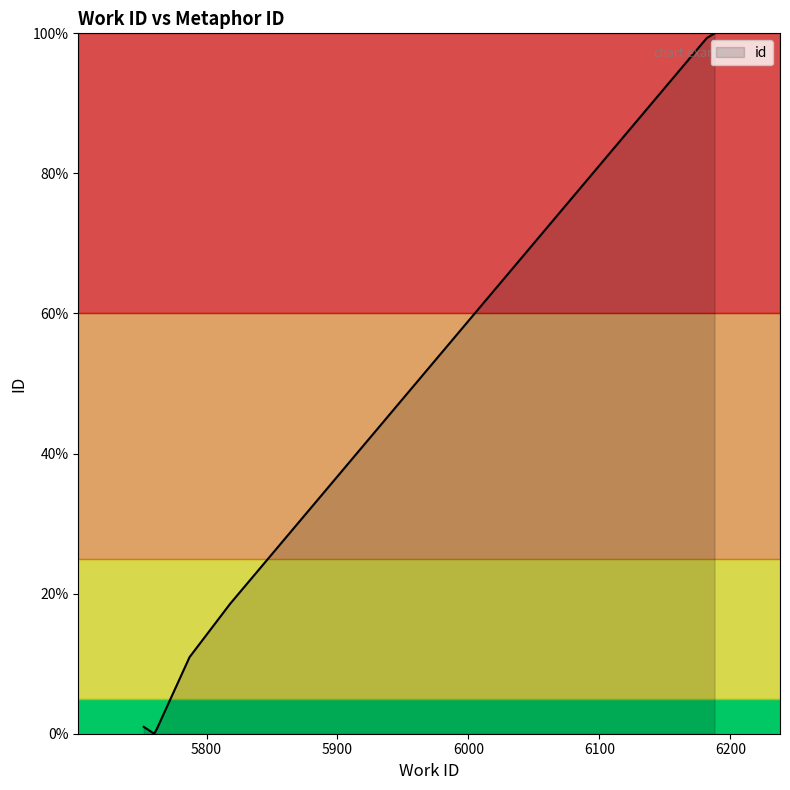

True or false: there are more than 2 points higher than both neighbors.

False